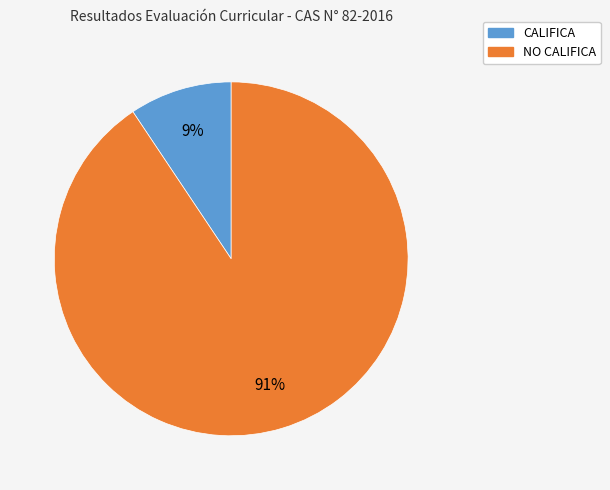

What is the smallest slice in the pie chart?

CALIFICA